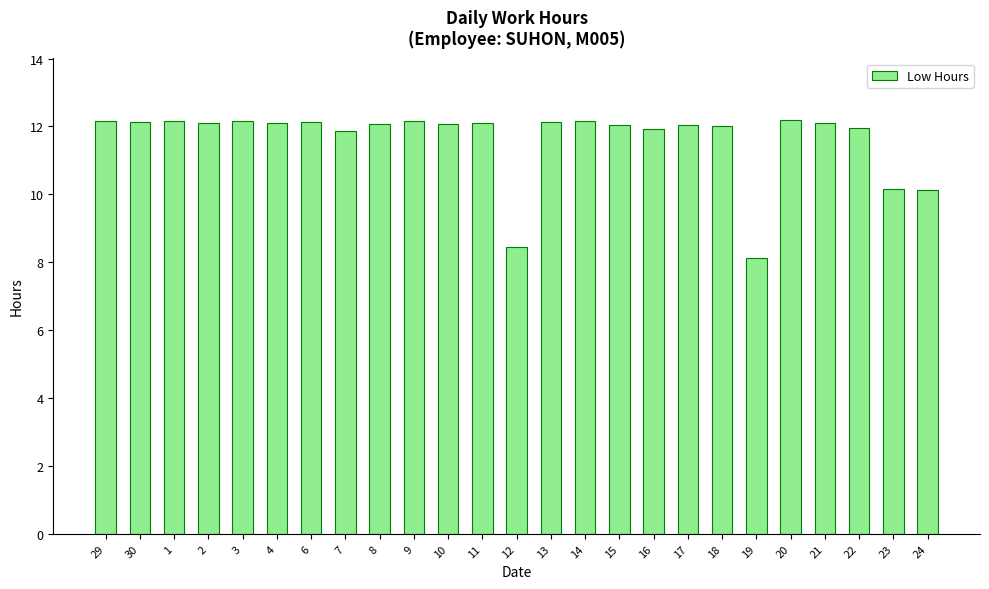

What is the change in value from 4 to 18?

-0.1